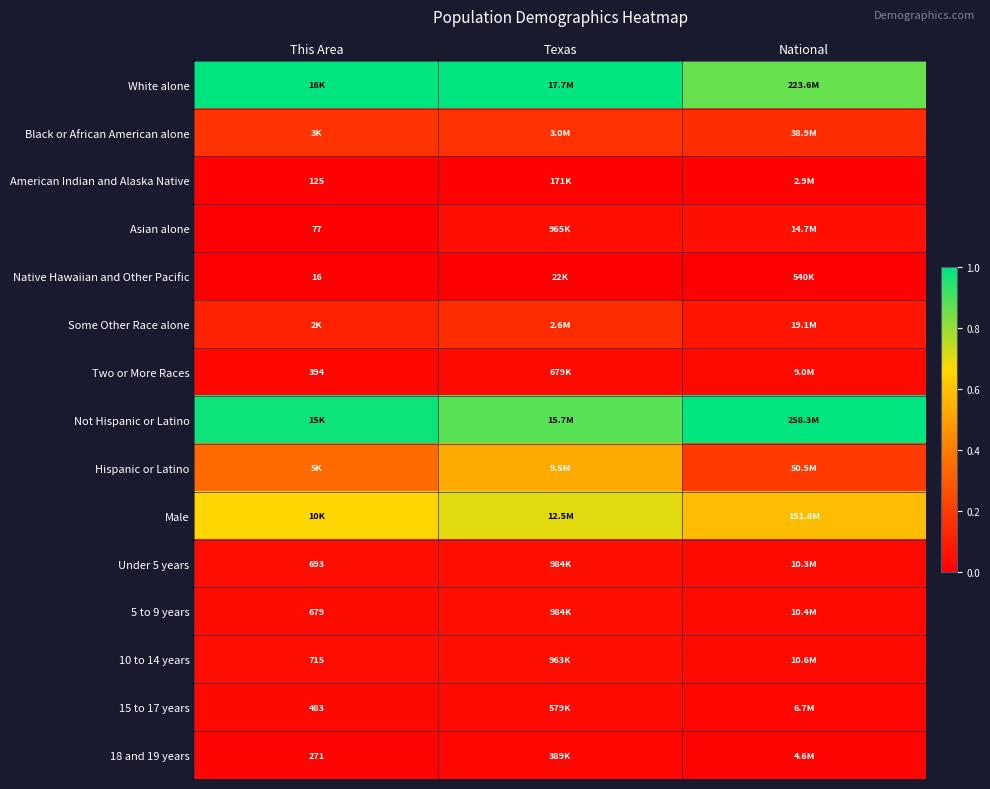

How many series are shown in this chart?

15